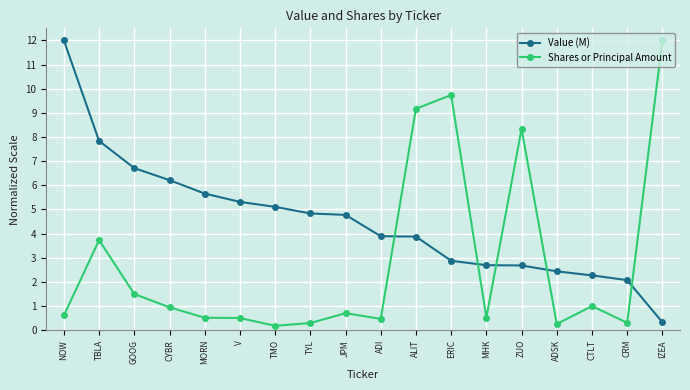

How many categories are shown in the chart?

18